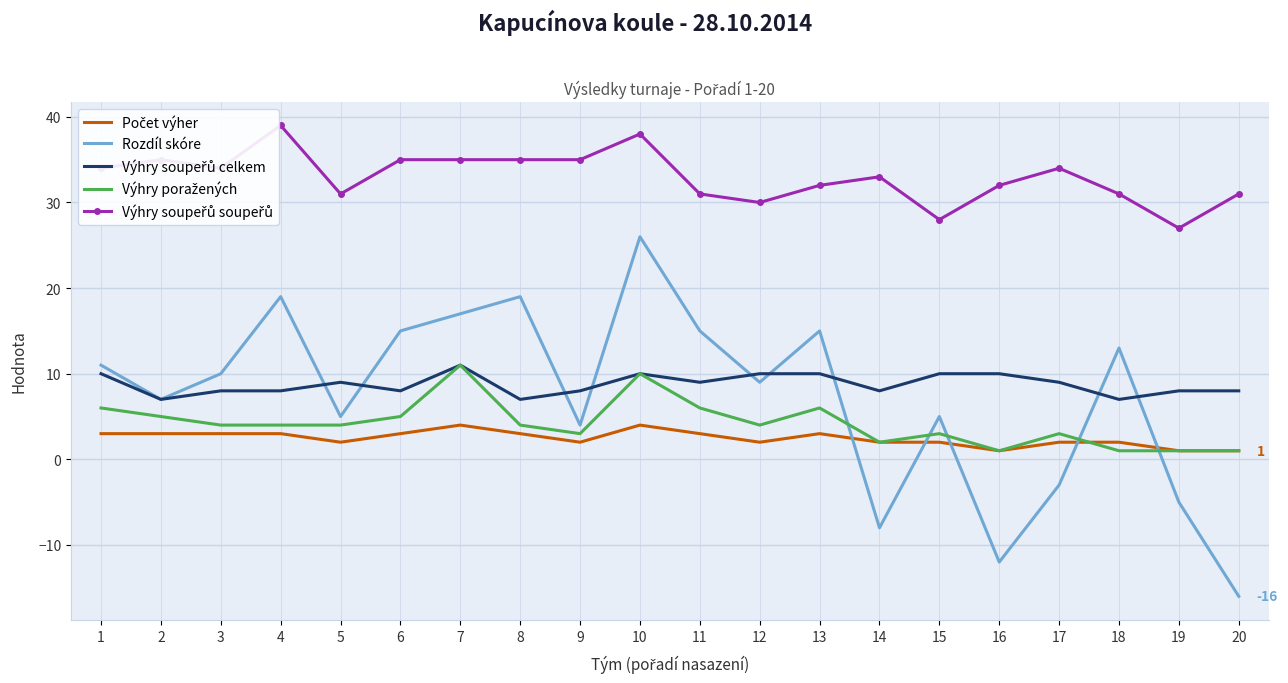

Where is the first local maximum for Výhry soupeřů celkem?

5